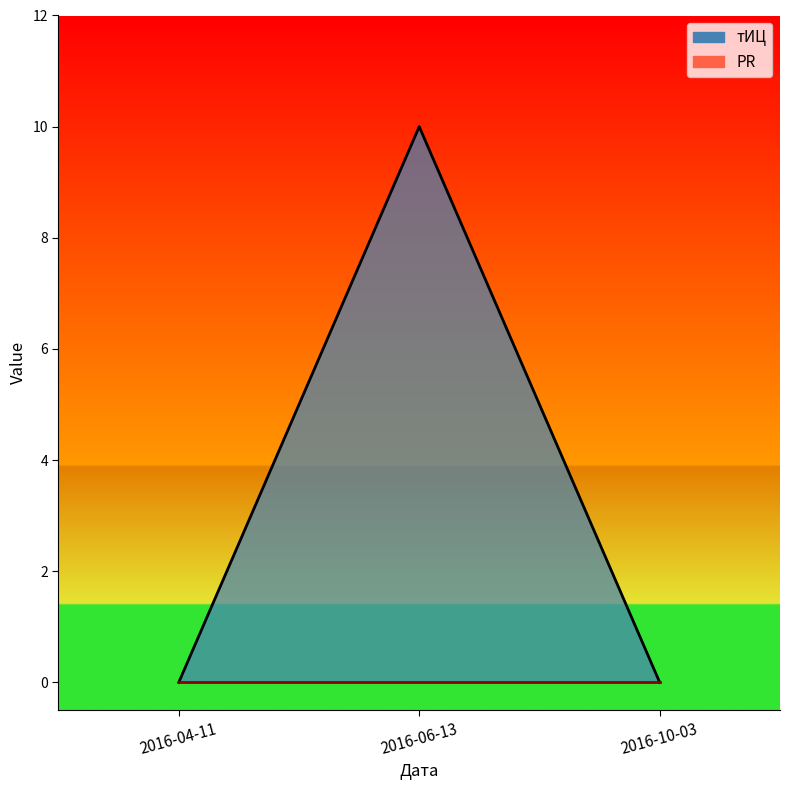

What position from the left is 2016-10-03?

3